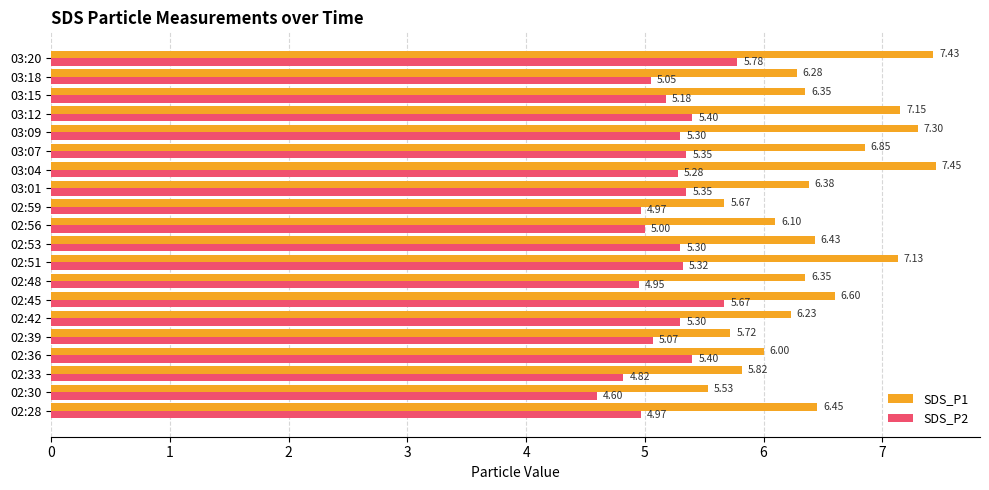

Where is SDS_P2 nearest to the value 5?

02:56